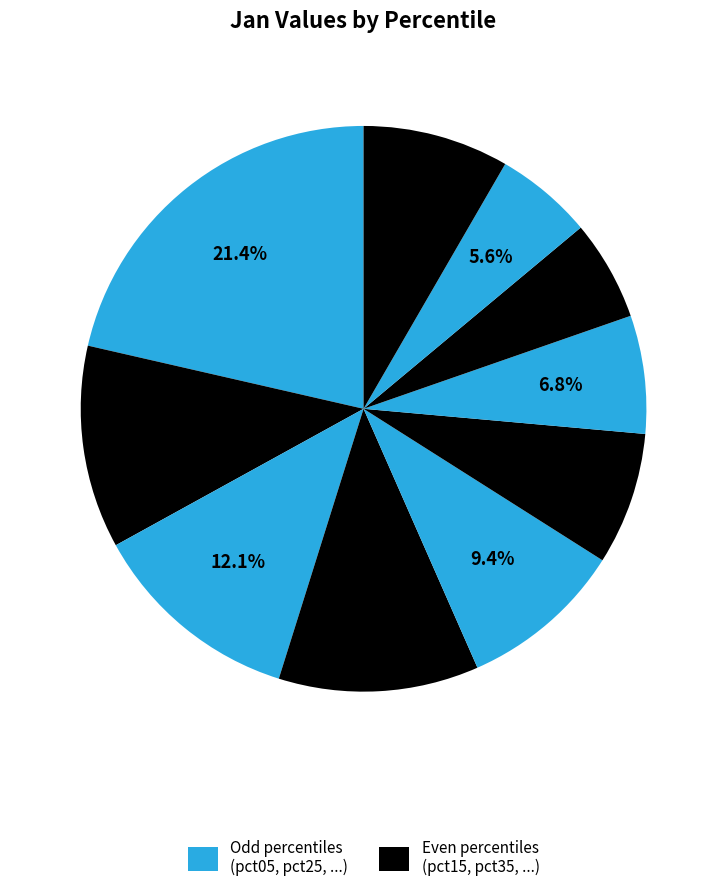

Rank the categories by value from lowest to highest.

pct85, pct75, pct65, pct55, pct95, pct45, pct35, pct15, pct25, pct05